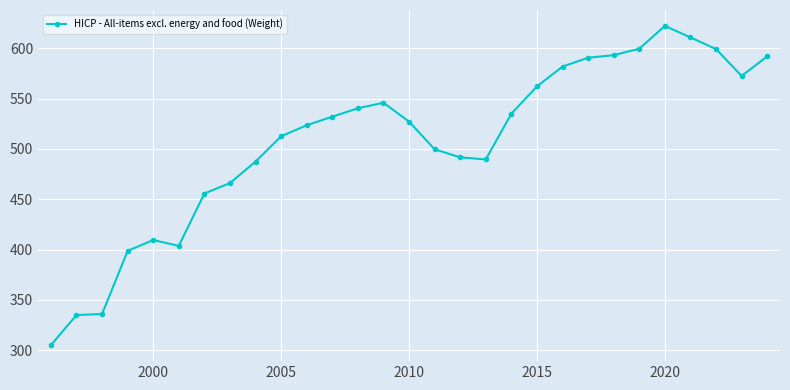

What is the value of the 9th point from the left?

487.4